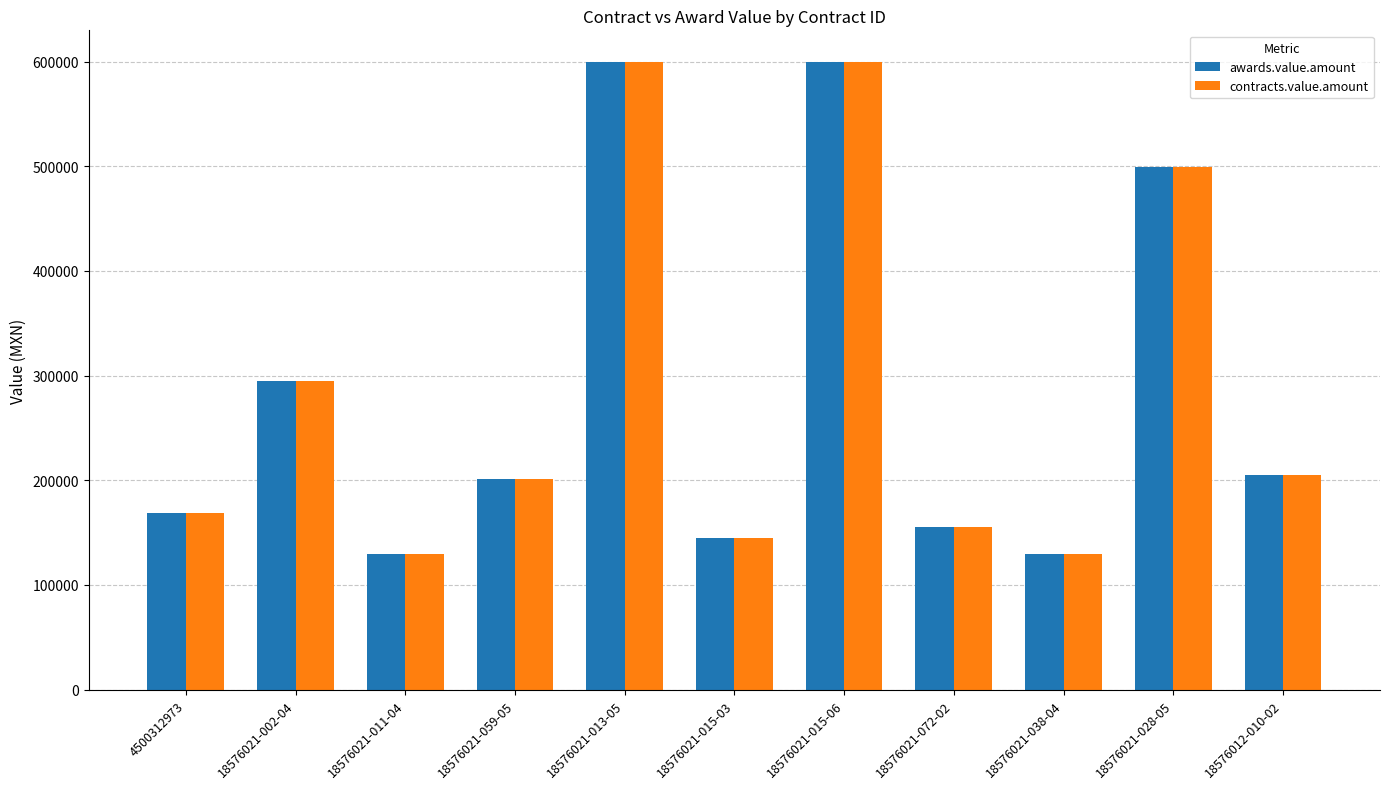

What is the label of the 2nd bar from the right?

18576021-028-05